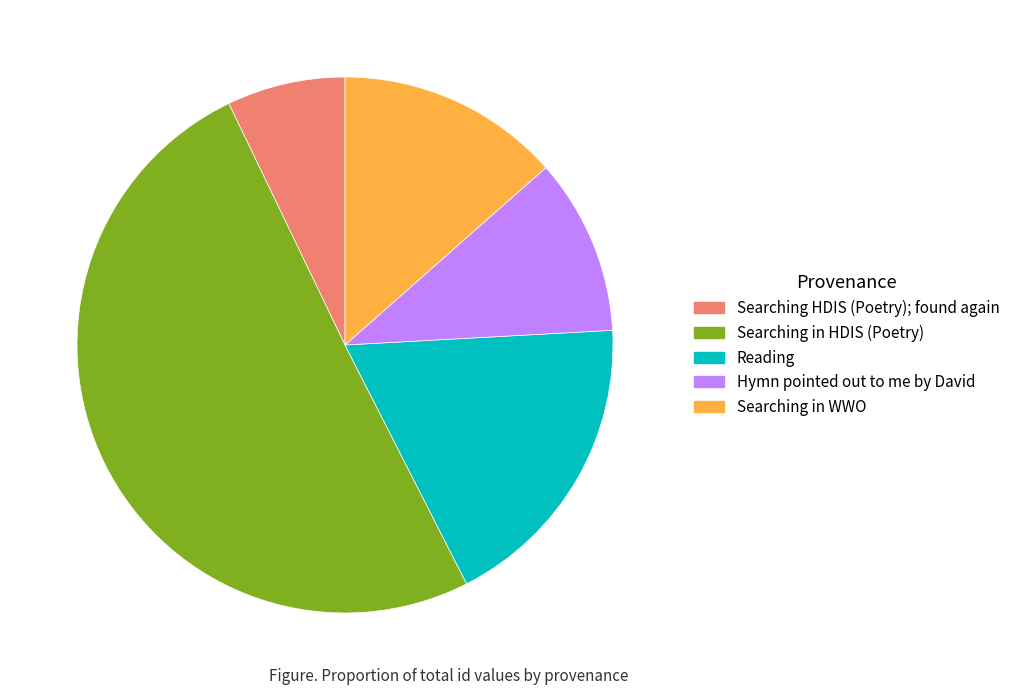

Between Searching HDIS (Poetry); found again and Searching in HDIS (Poetry), which is larger?

Searching in HDIS (Poetry)